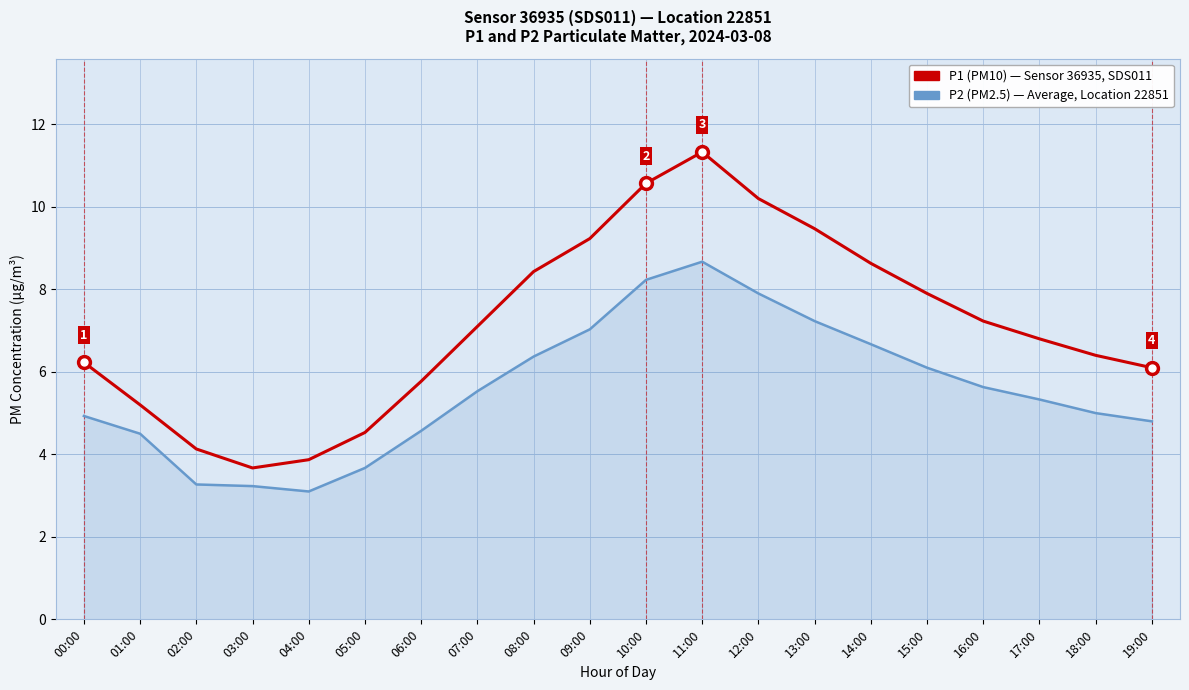

What is the total value across all series at 05:00?

8.2